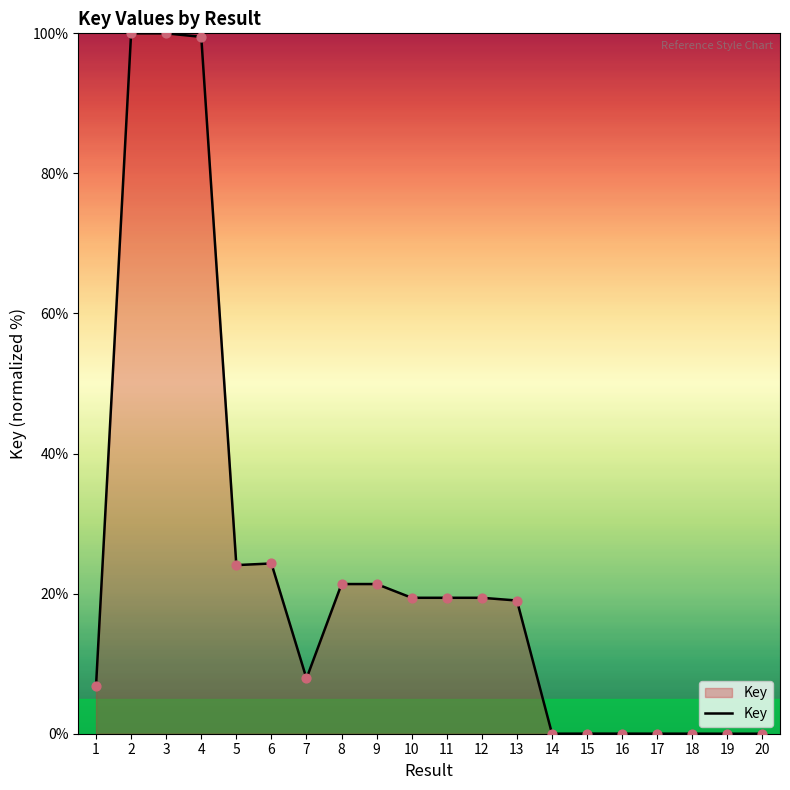

What is the change in value from 1 to 18?

-6.8